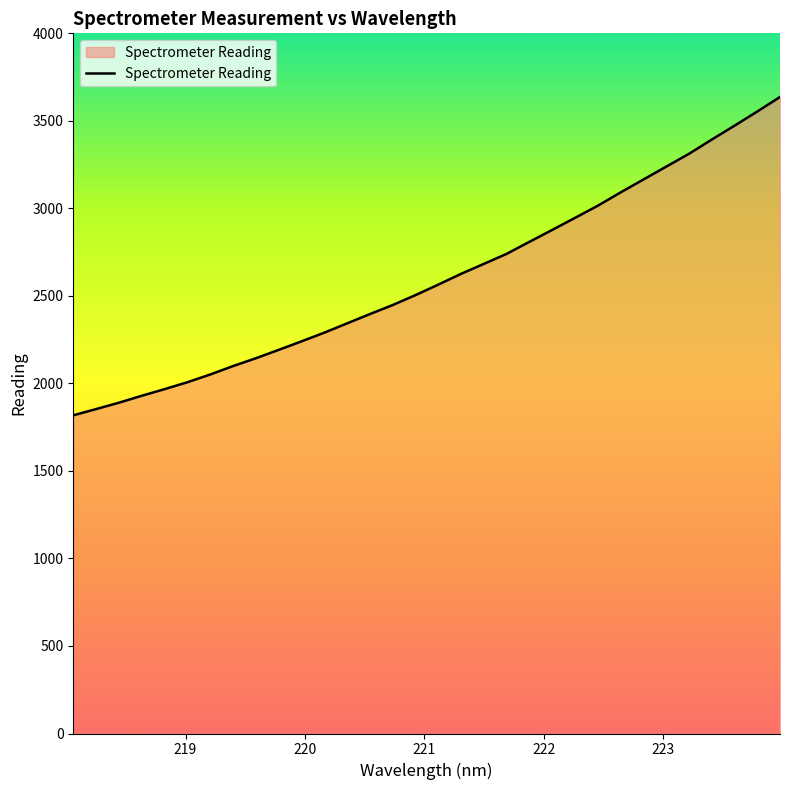

What is the greatest value displayed?

3636.7